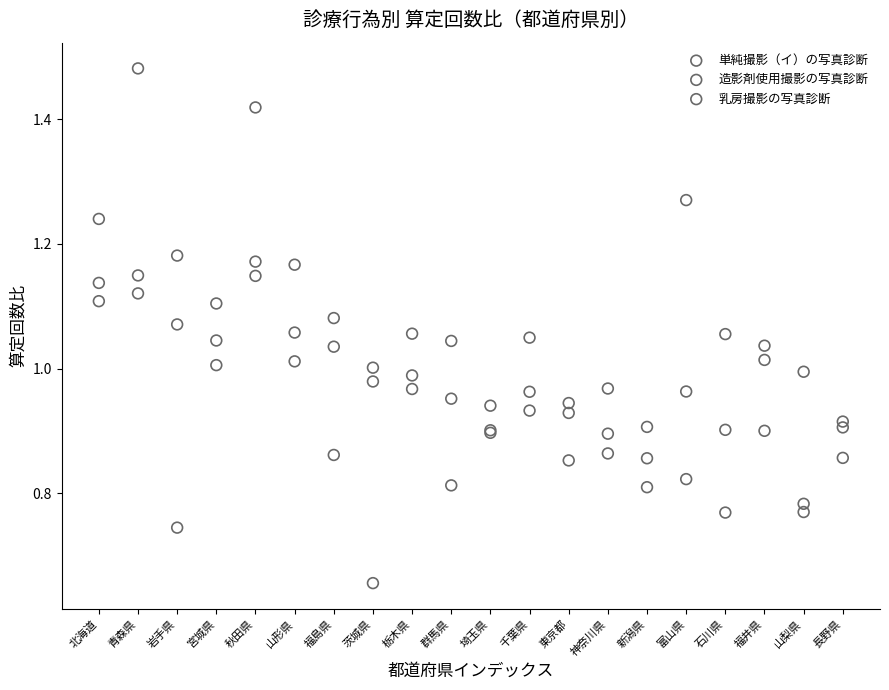

Which series has the largest Y range (max minus min)?

乳房撮影の写真診断